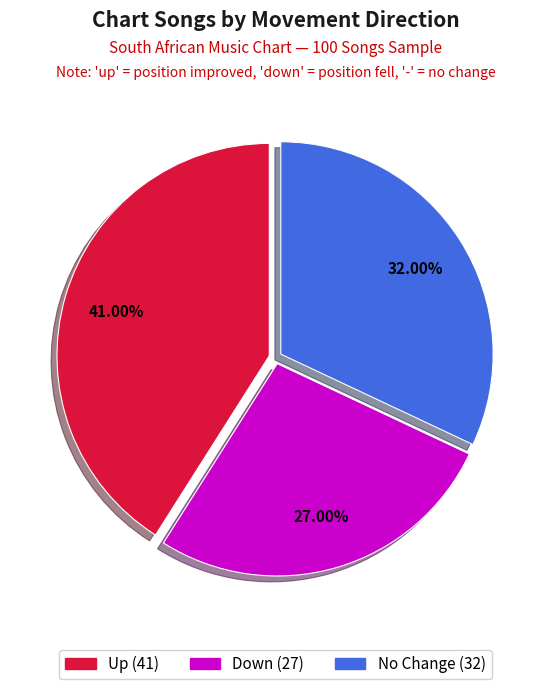

Is there any slice that represents more than half of the pie?

No